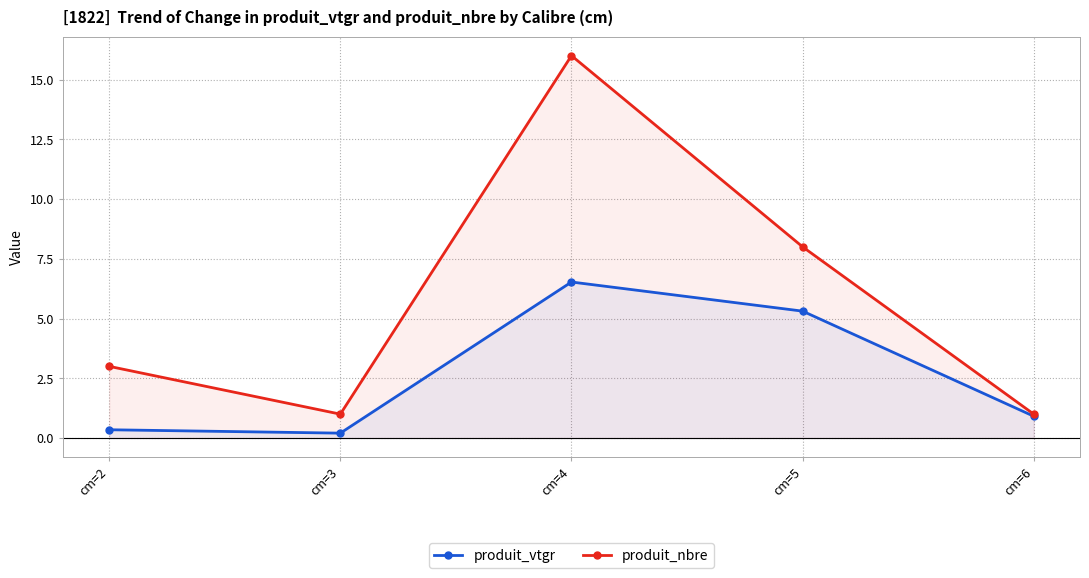

Which series has the largest total across all categories?

produit_nbre